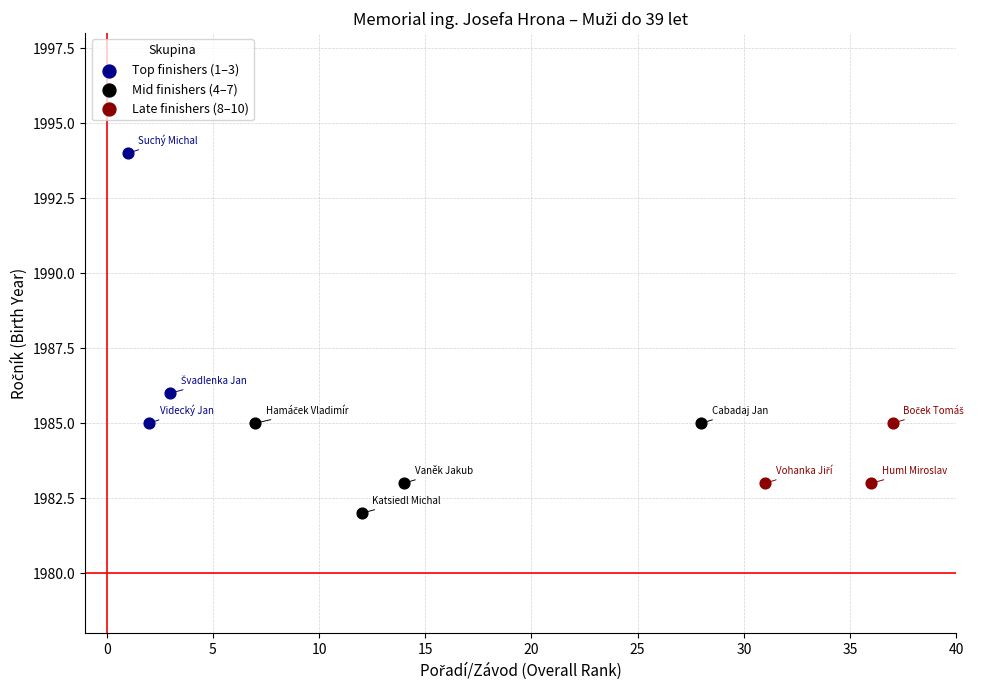

Which series reaches the maximum Y coordinate?

Top finishers (1–3)